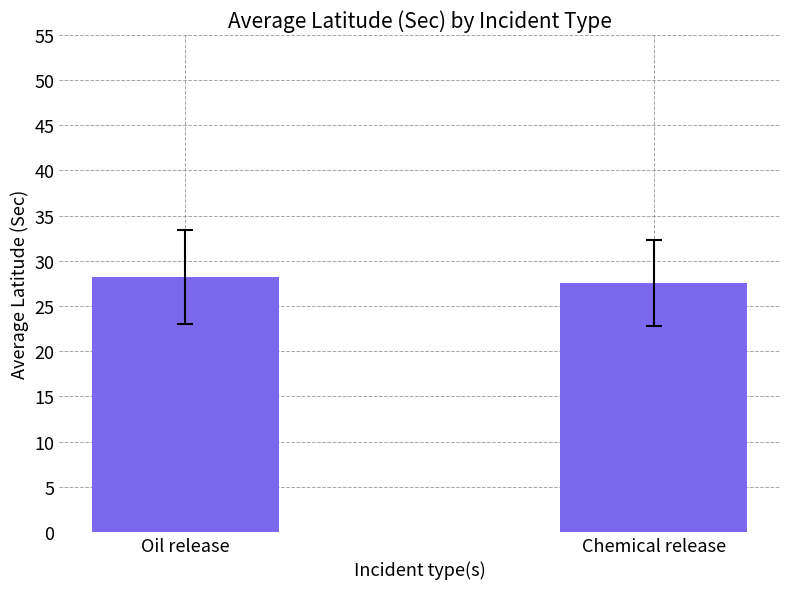

How many series are shown in this chart?

1